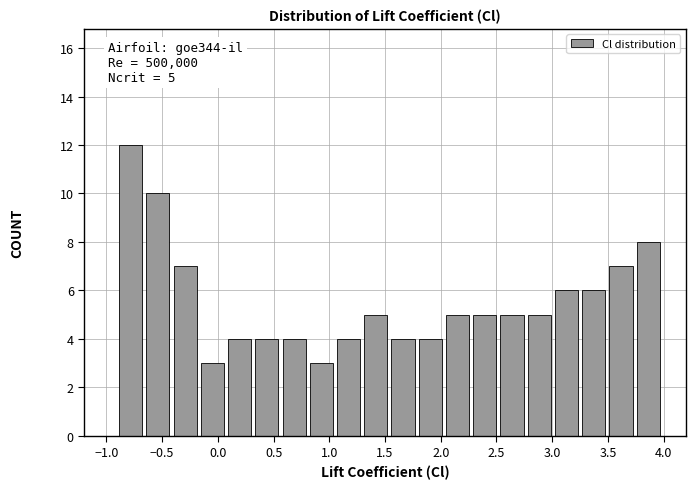

Which range on the x-axis has the tallest bar?

-0.90 to -0.65